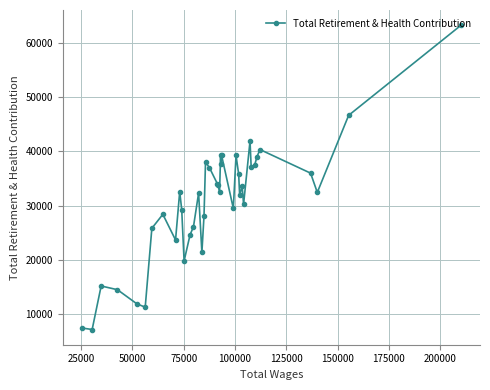

What is the value of the 4th point from the left?

14486